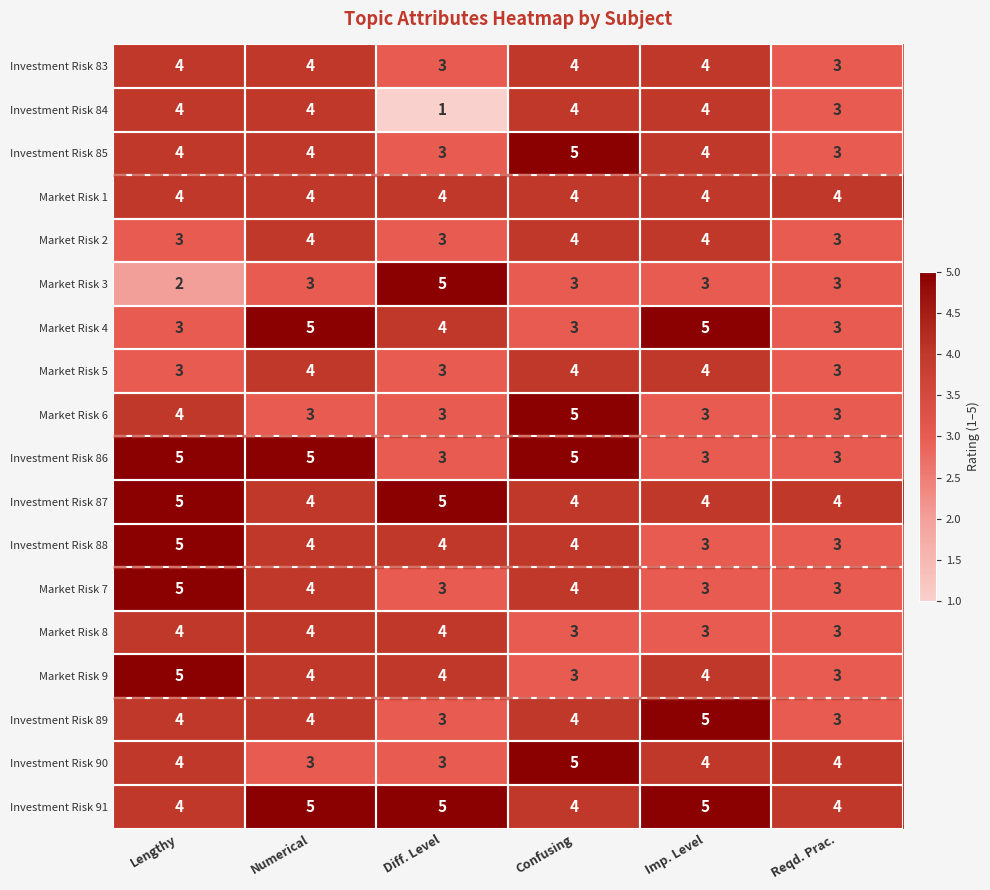

At which category does the chart reach its minimum across all series?

Diff. Level